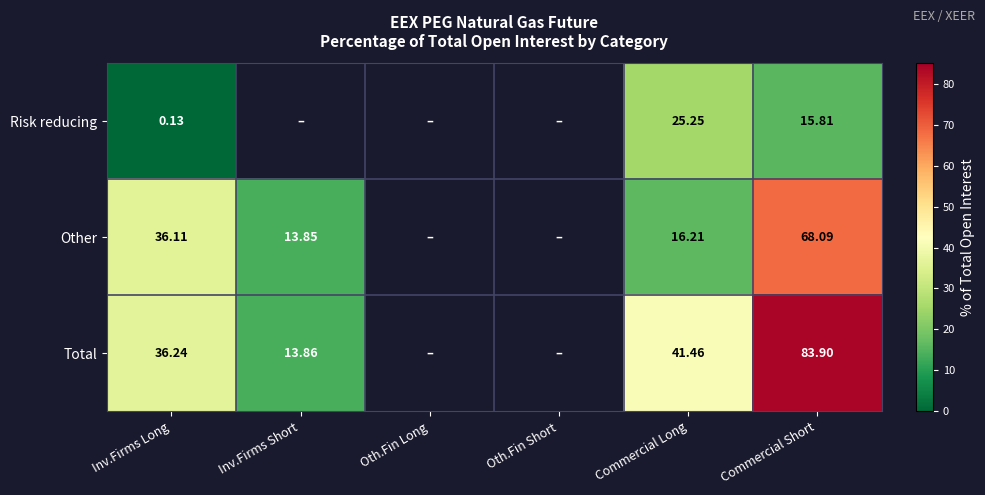

At Commercial Short, list the series in order from largest to smallest.

Total, Other, Risk reducing